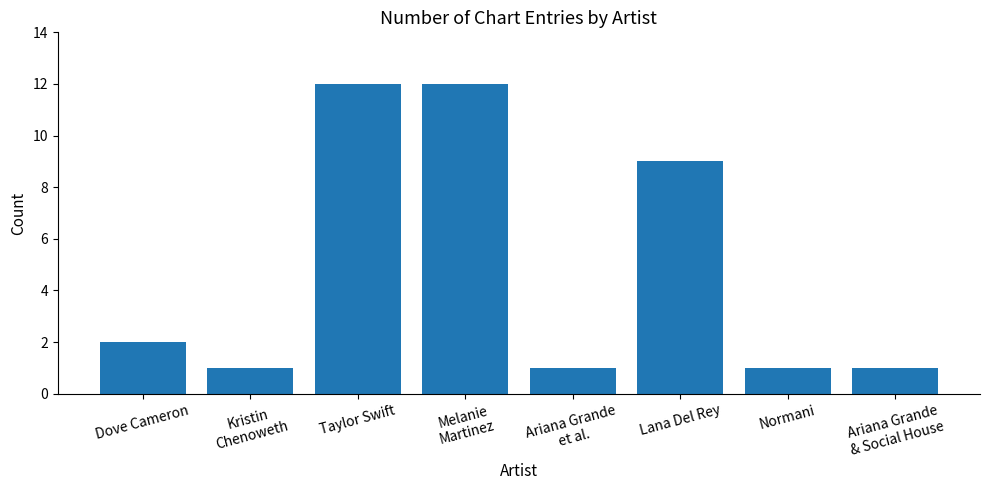

What is the greatest value displayed?

12